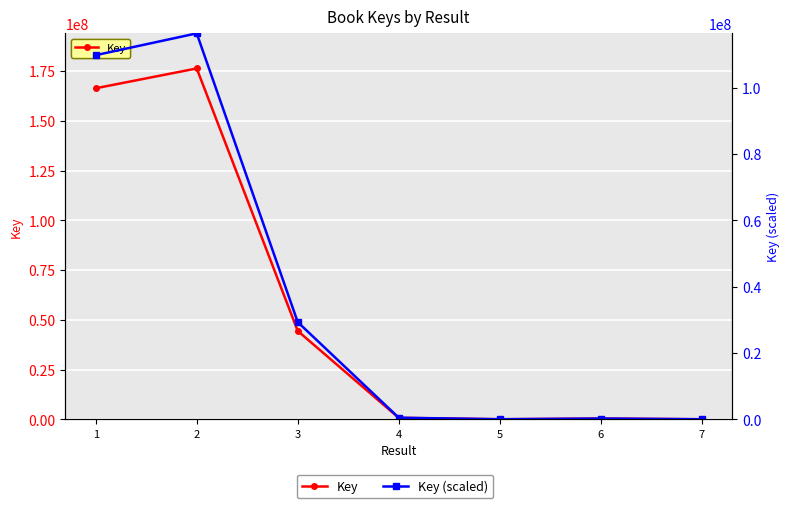

What is the difference between the maximum and minimum values in the Key series?

176373992.0